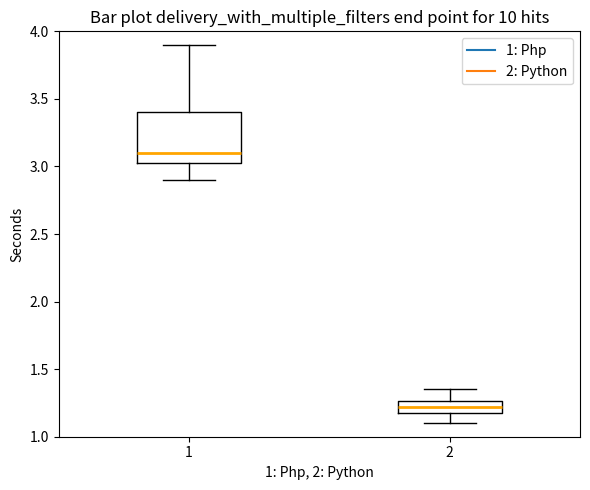

Which box is the tallest, from its lower edge to its upper edge?

1